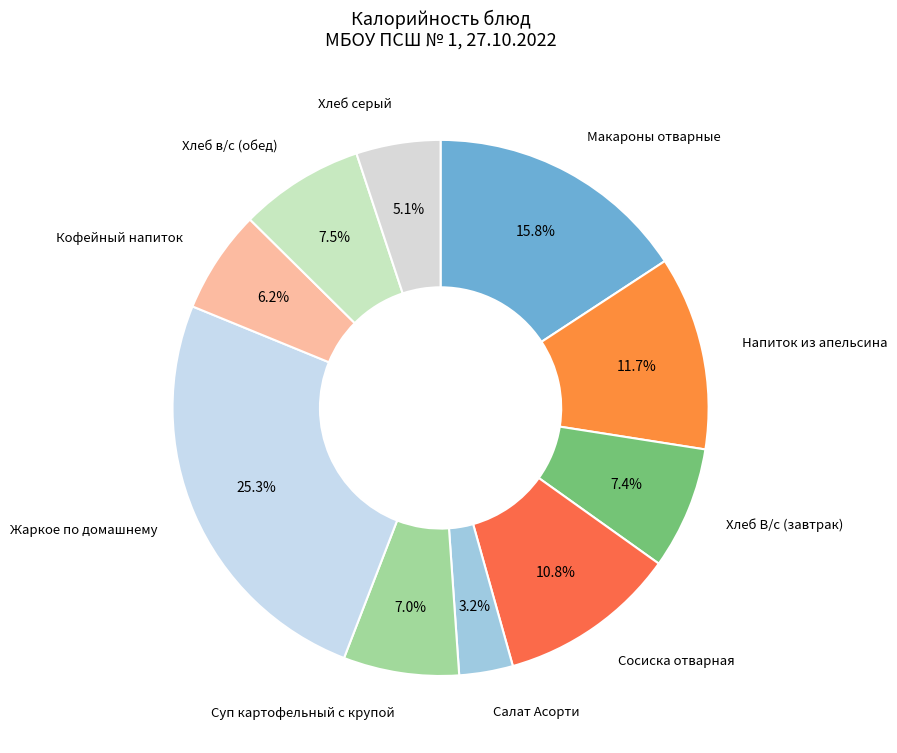

Does any single category account for the majority?

No